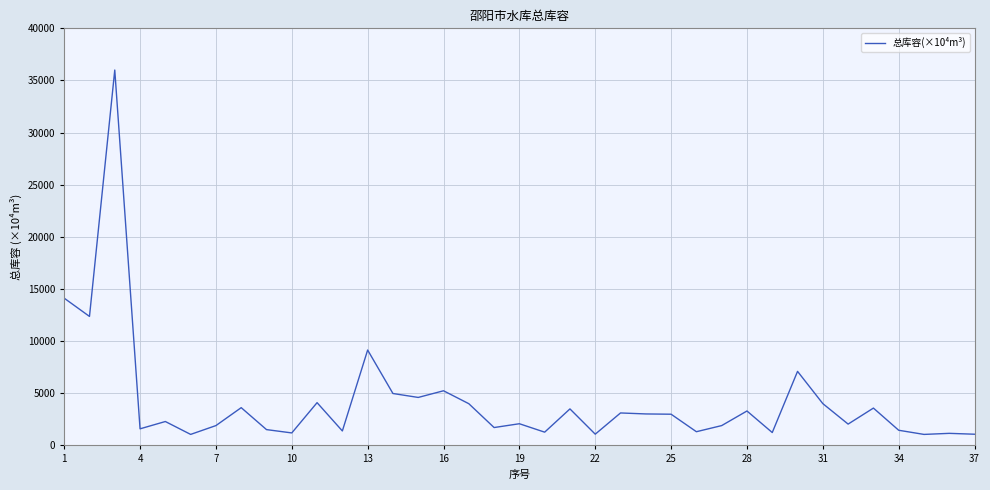

What is the smallest value displayed?

1054.0